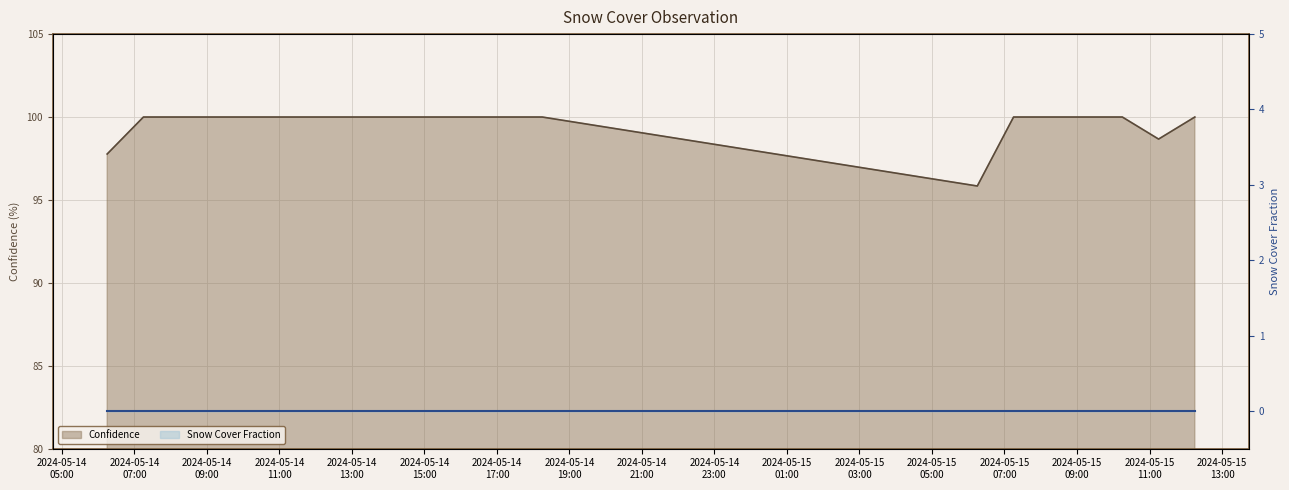

What position from the right is 2024-05-15T09:15?

4